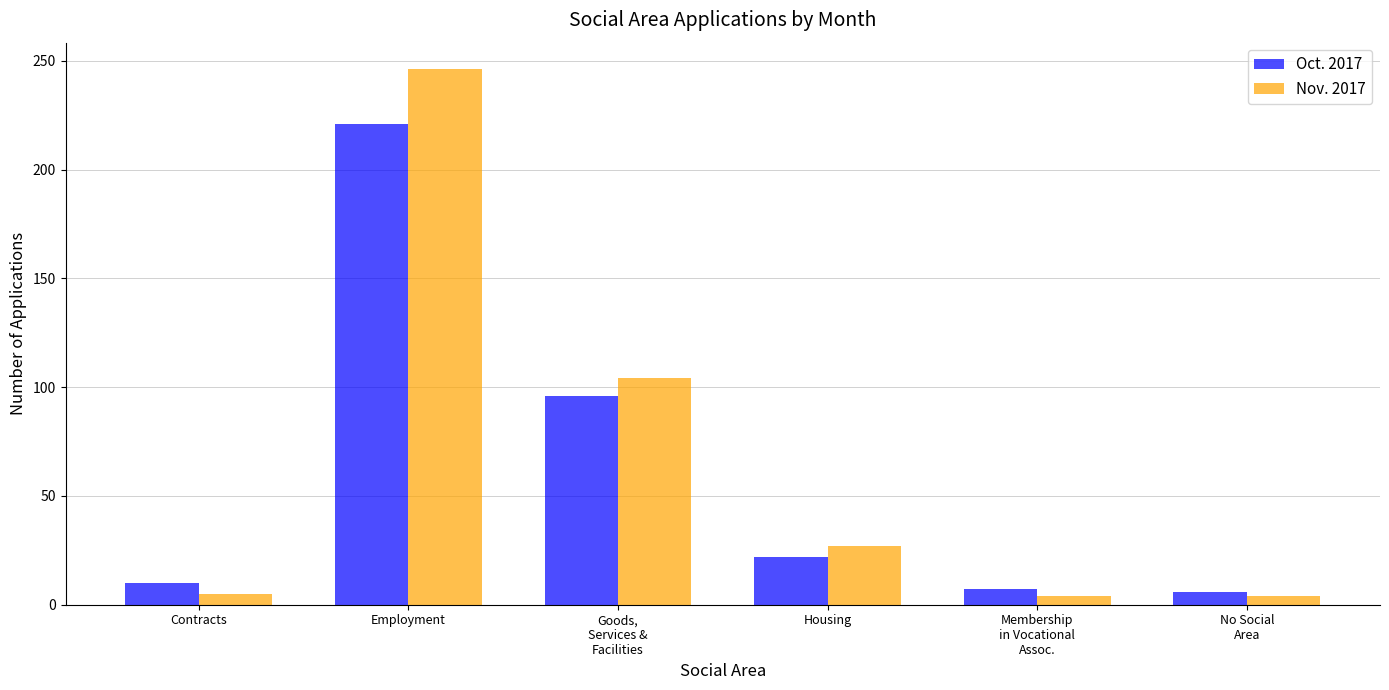

What is the total value across all series at No Social
Area?

10